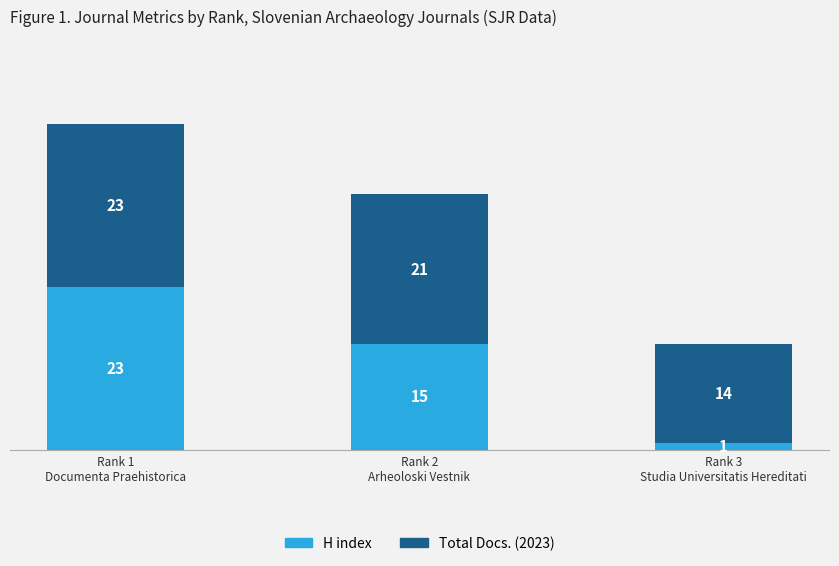

Reading left to right, list the values for the H index series.

23	15	1